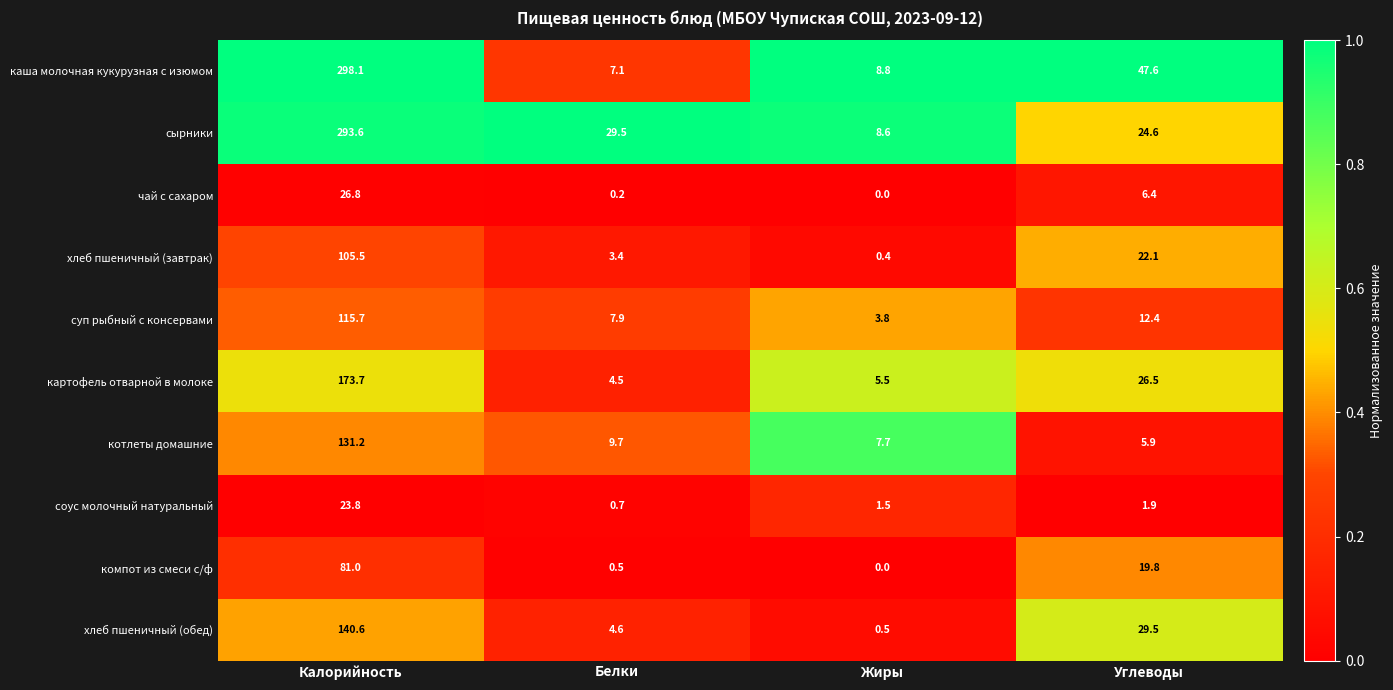

What is the average value of the каша молочная кукурузная с изюмом series?

90.4